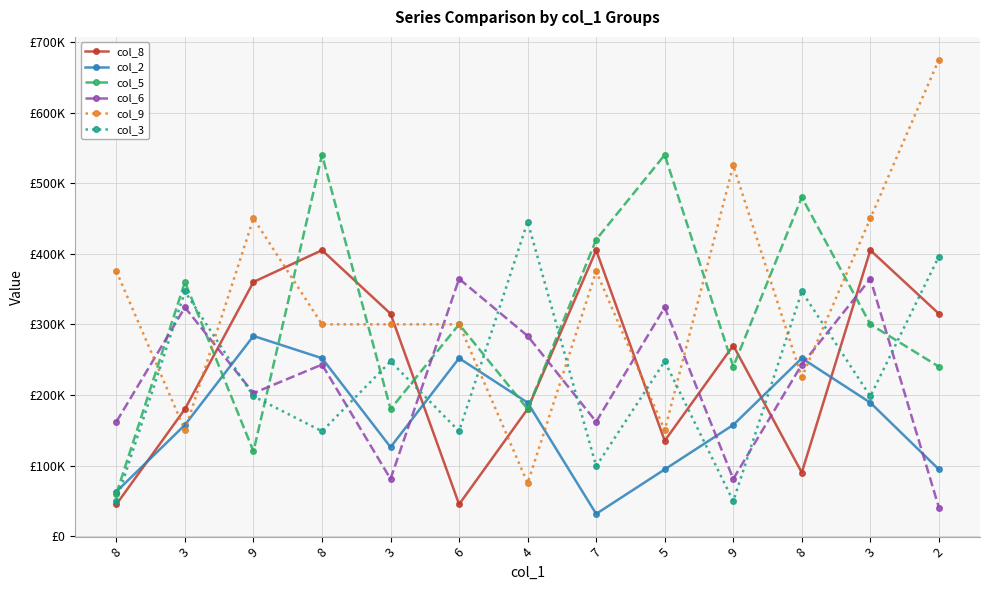

What are all the series names shown in the legend?

col_8, col_2, col_5, col_6, col_9, col_3